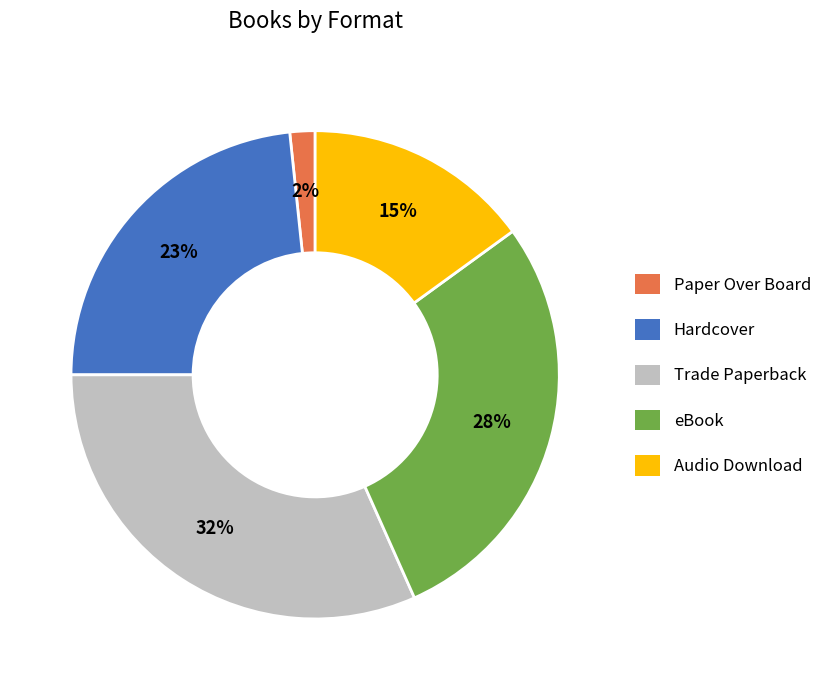

To the nearest percent, what is the difference between the largest and smallest slice percentages?

30%